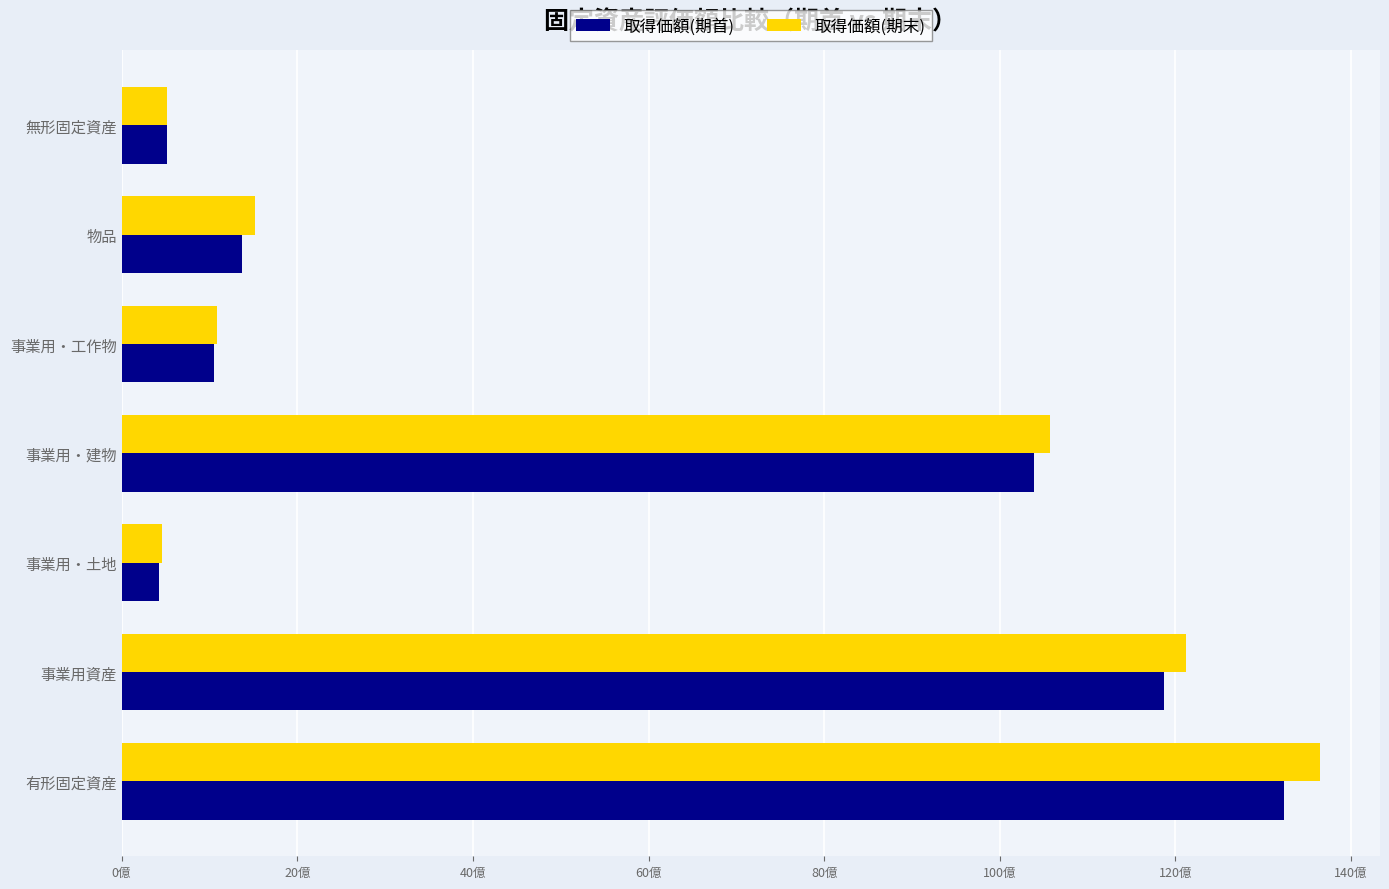

At which category does the chart reach its peak across all series?

有形固定資産